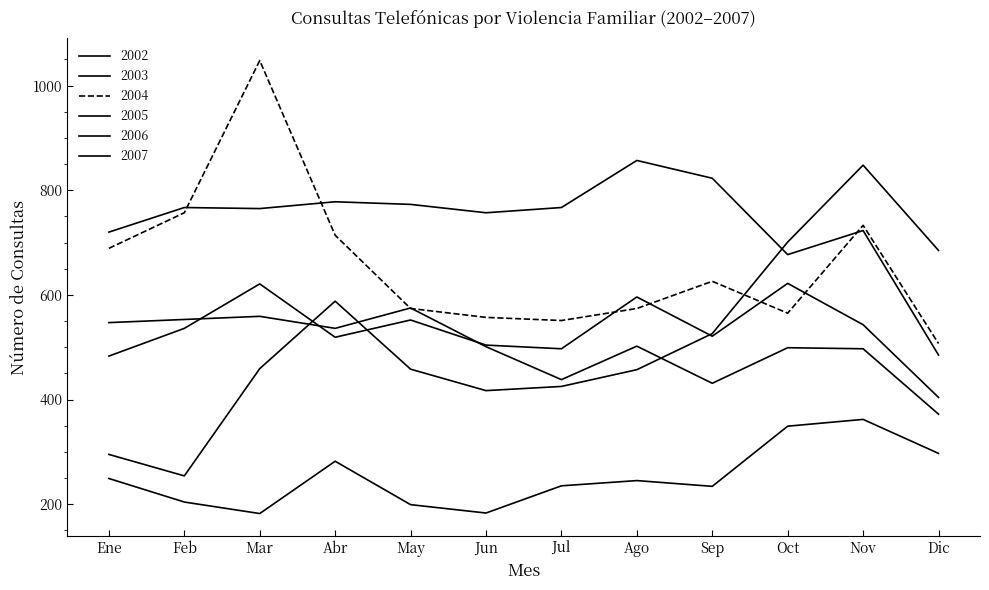

Where is 2004 nearest to the value 777?

Feb